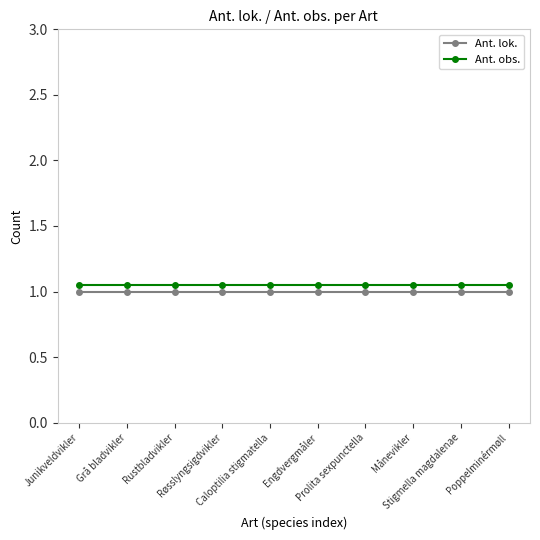

Does the chart have visible grid lines?

No